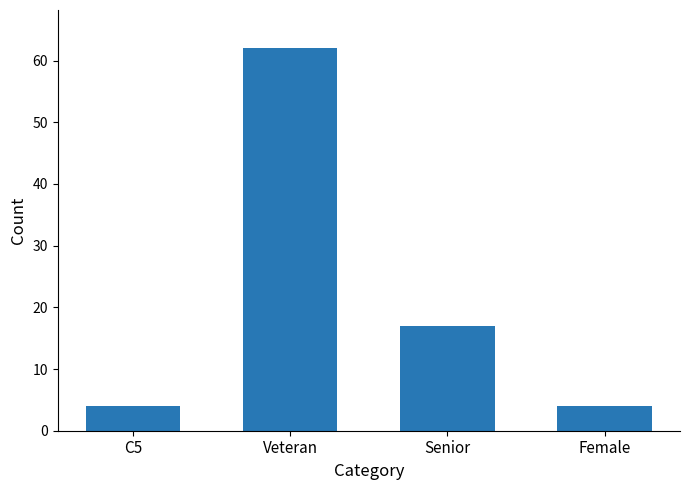

What position from the right is C5?

4